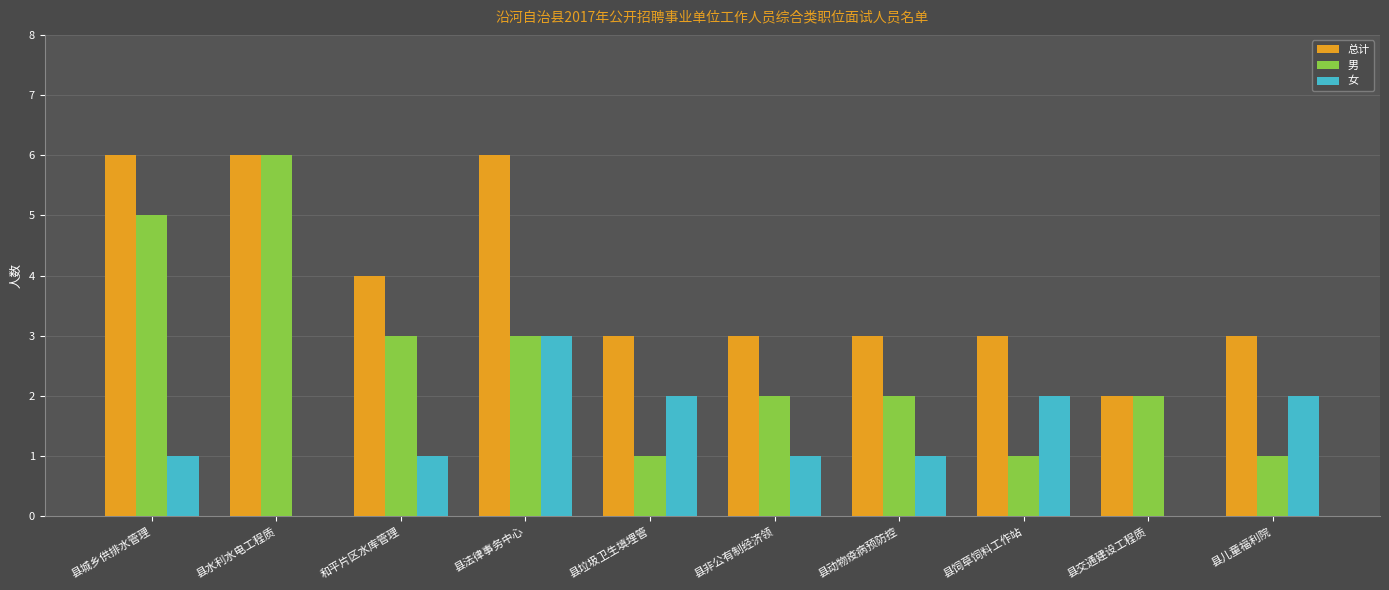

What is the total value across all series at 县饲草饲料工作站?

6